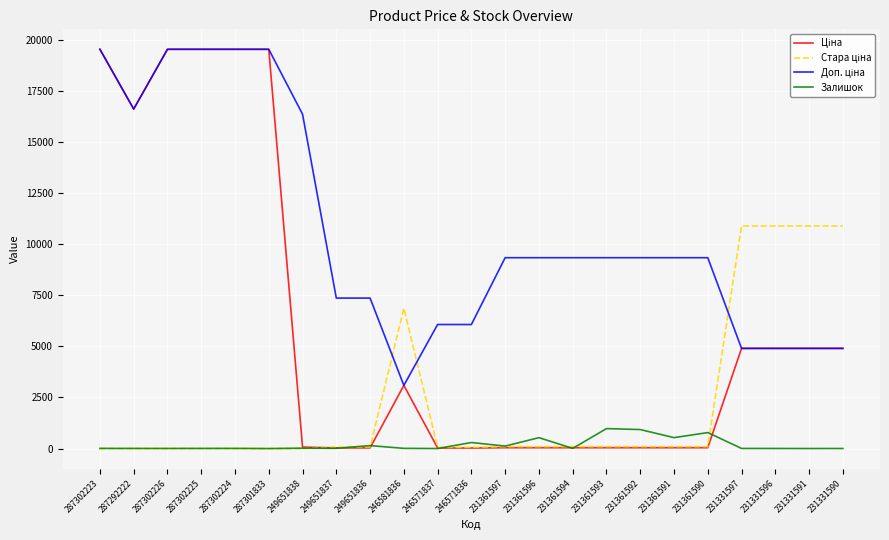

What is the maximum value shown in the chart?

19542.7